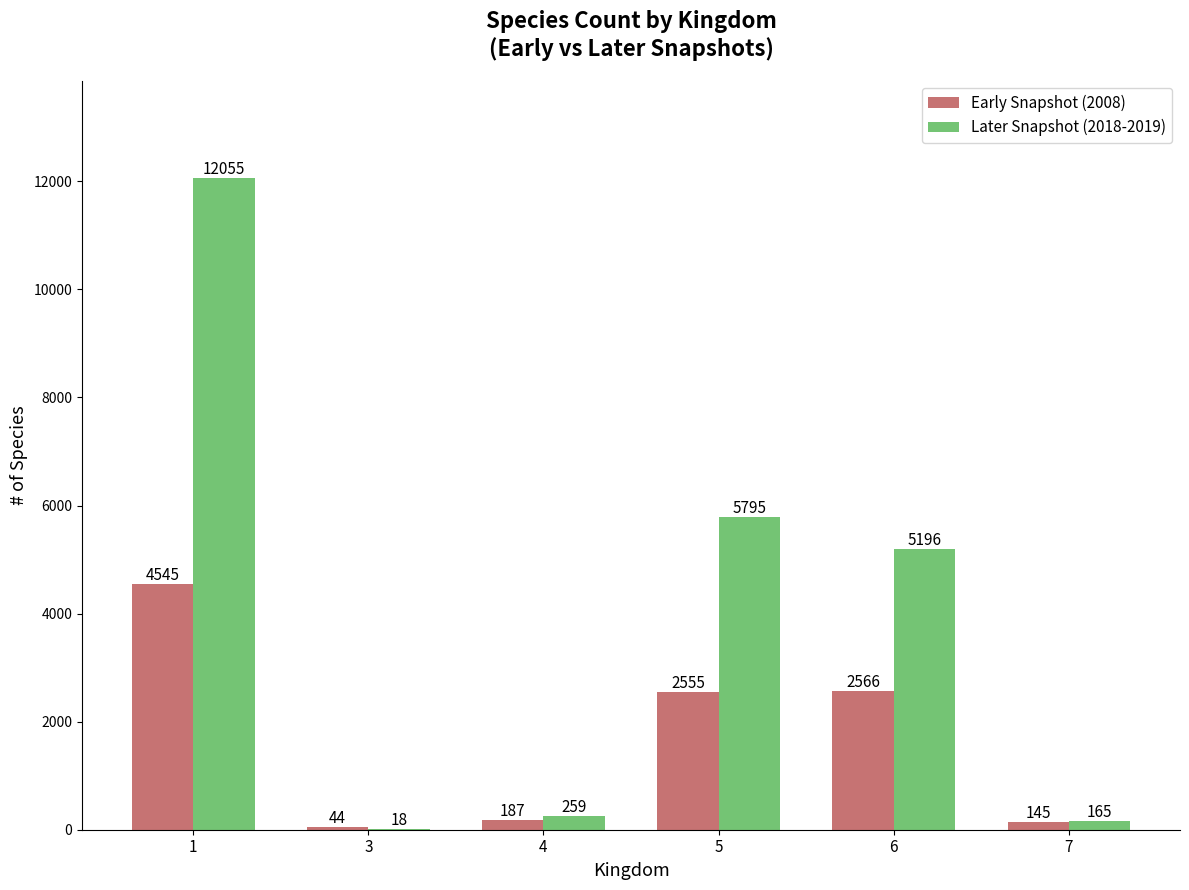

How many series are shown in this chart?

2